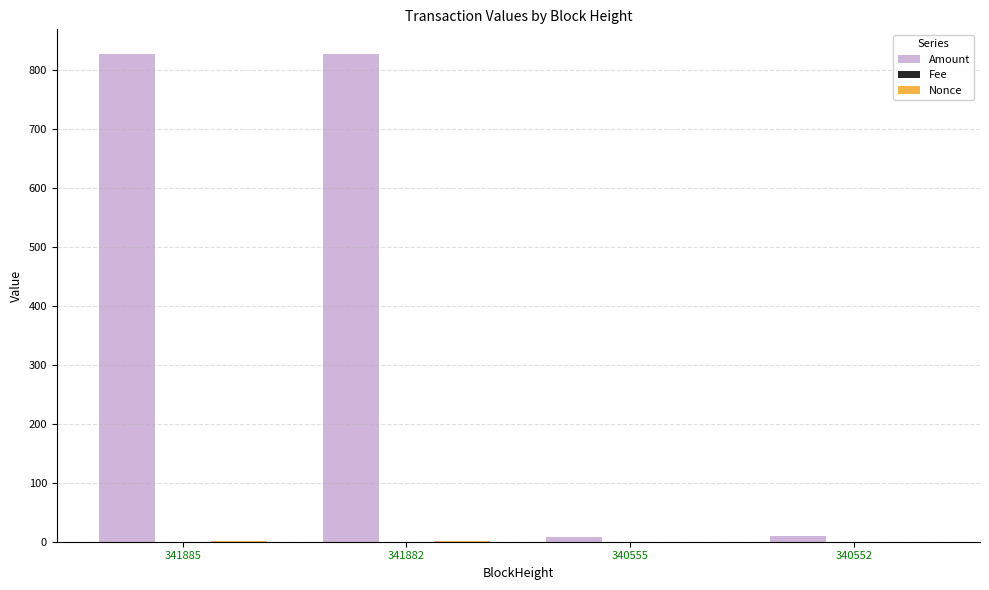

At which label is Amount closest to 417?

340552